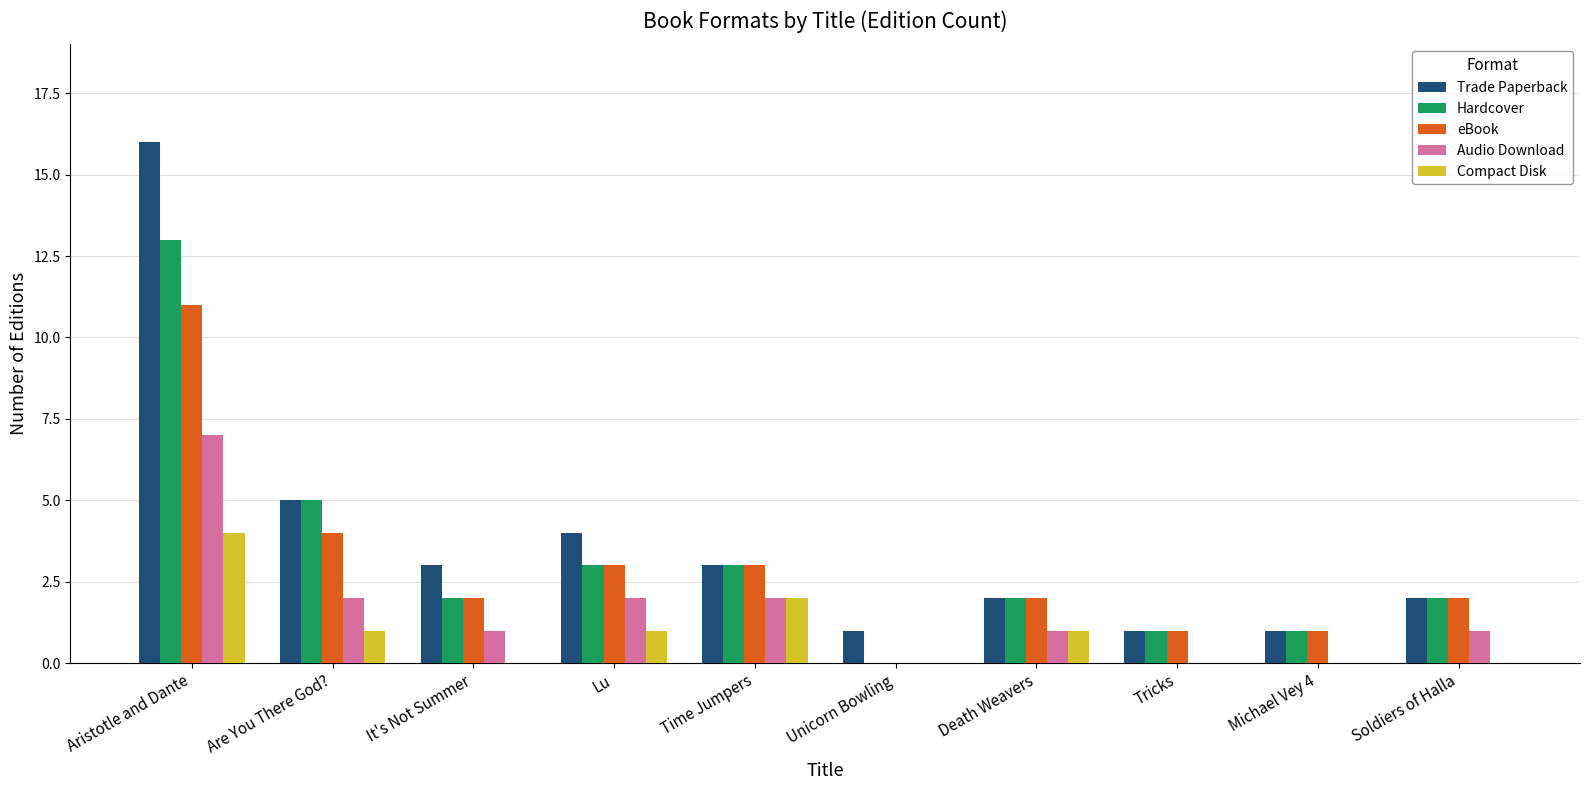

What is the difference between the eBook values at Michael Vey 4 and Unicorn Bowling?

1